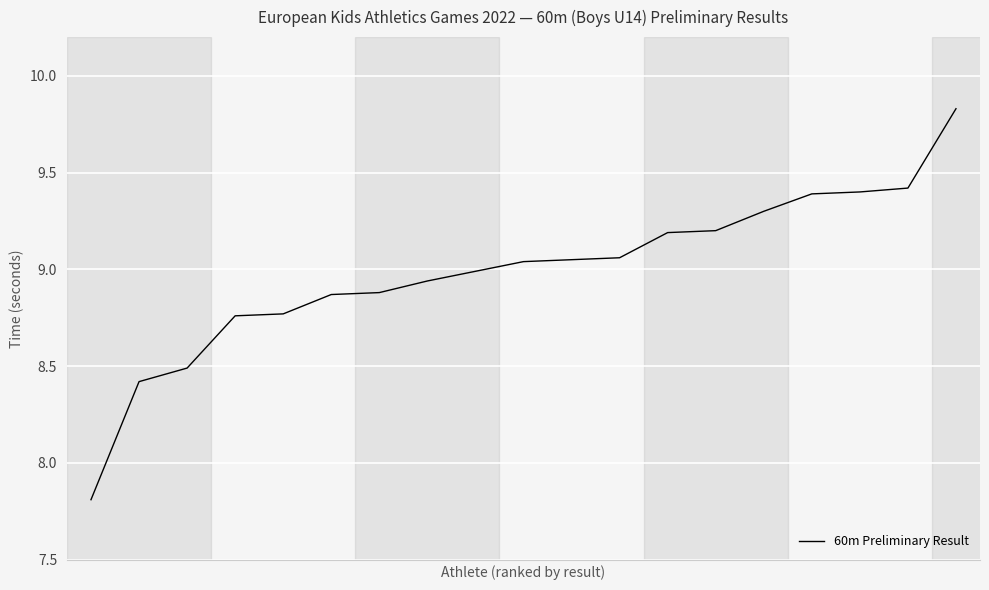

What is the smallest value displayed?

7.8